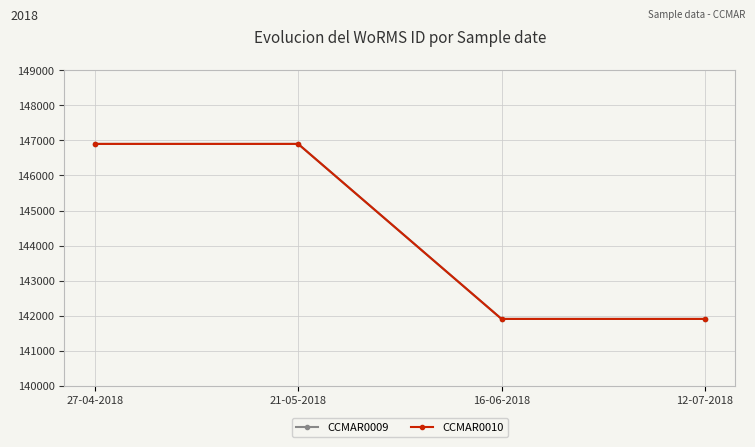

True or false: CCMAR0010 has more than 2 points higher than both neighbors.

False